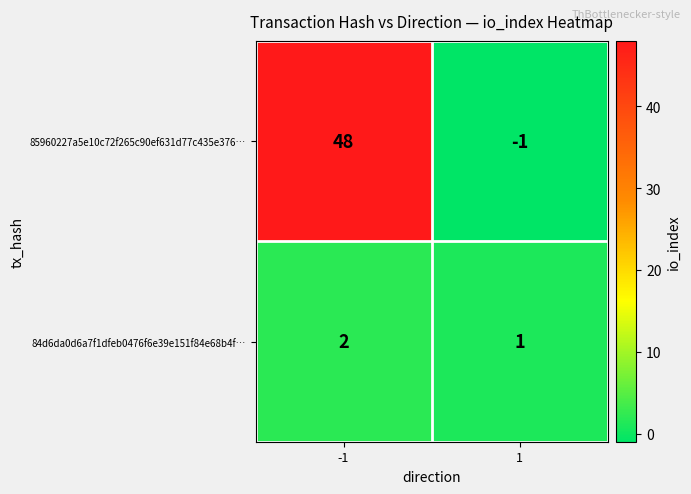

At -1, list the series in order from smallest to largest.

84d6da0d6a7f1dfeb0476f6e39e151f84e68b4f…, 85960227a5e10c72f265c90ef631d77c435e376…